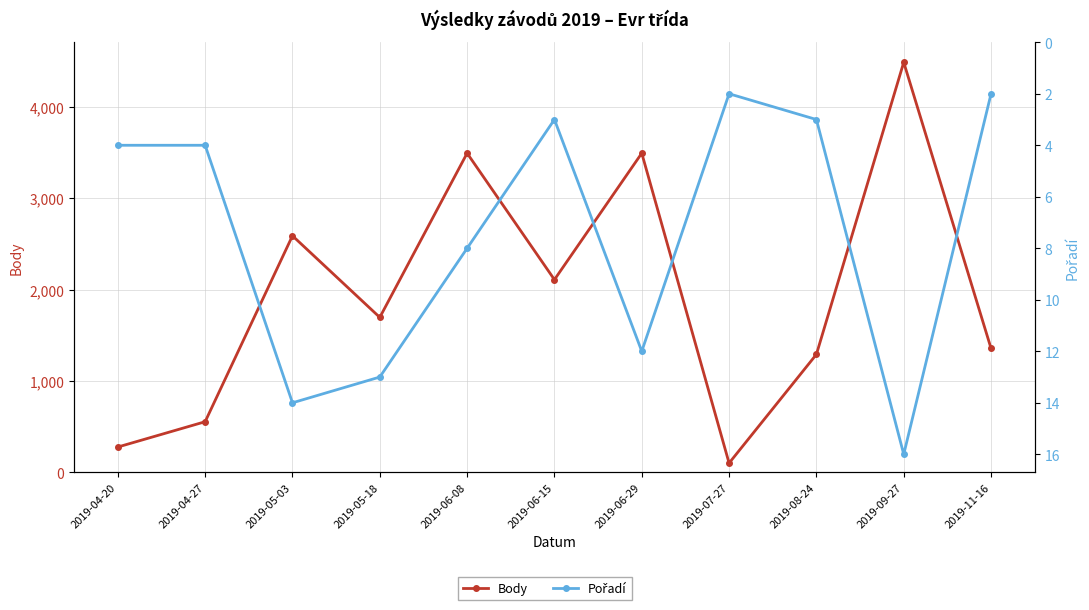

Where is Pořadí nearest to the value 9?

2019-06-08